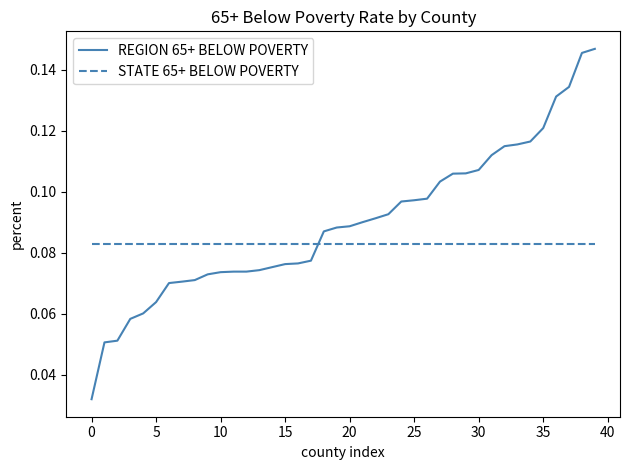

Which series has the widest spread of values?

REGION 65+ BELOW POVERTY